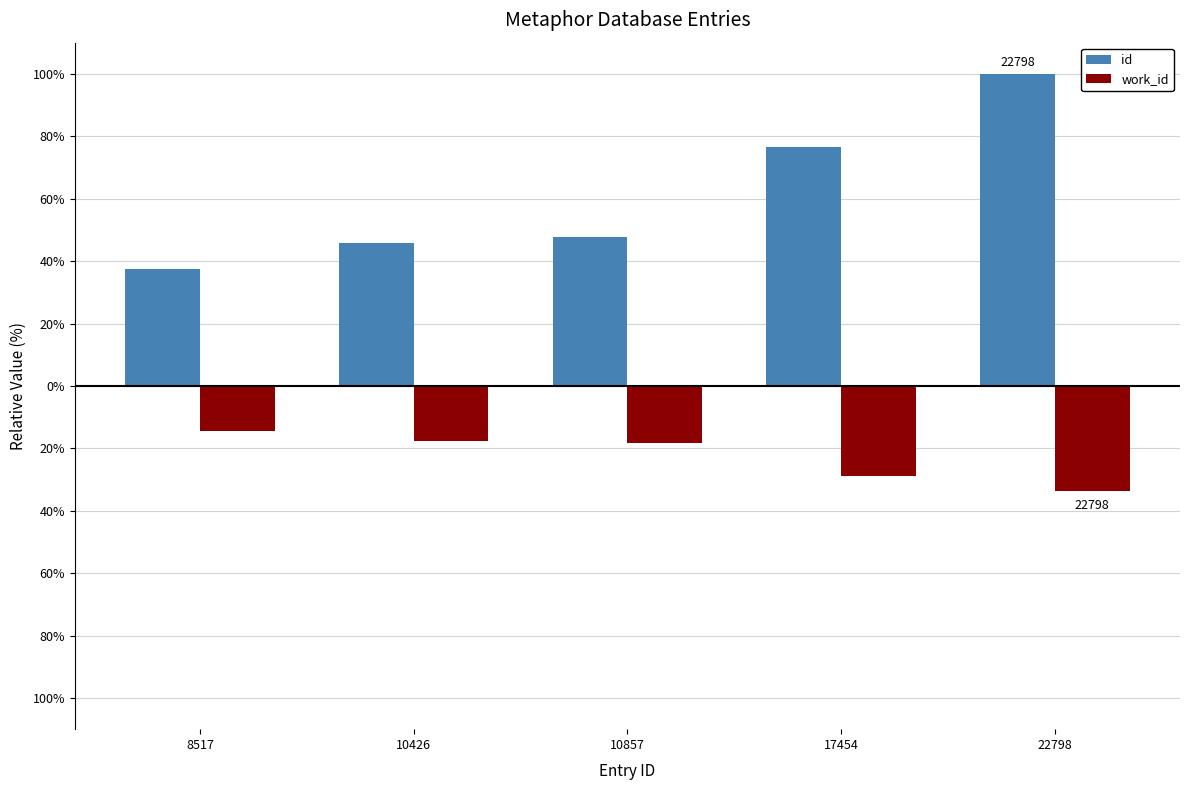

Does the chart contain stacked bars?

No